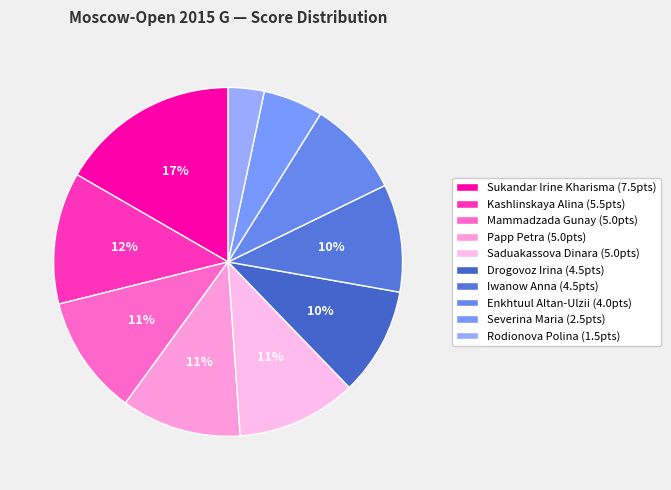

Rank the categories by value from highest to lowest.

Sukandar Irine Kharisma, Kashlinskaya Alina, Mammadzada Gunay, Papp Petra, Saduakassova Dinara, Drogovoz Irina, Iwanow Anna, Enkhtuul Altan-Ulzii, Severina Maria, Rodionova Polina